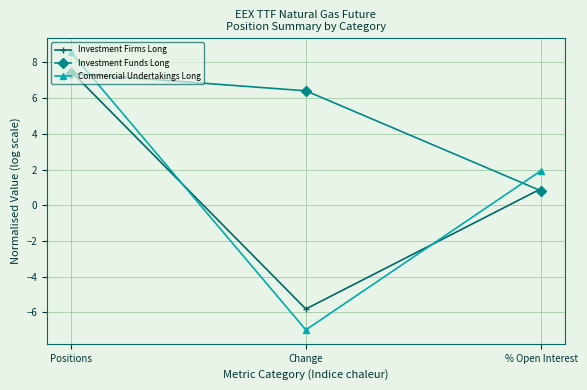

How many values in Commercial Undertakings Long are above zero?

2